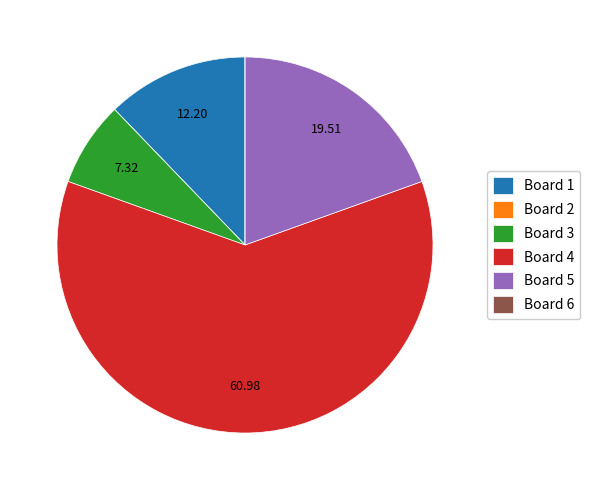

What is the ratio of the value at Board 5 to the value at Board 1?

1.6